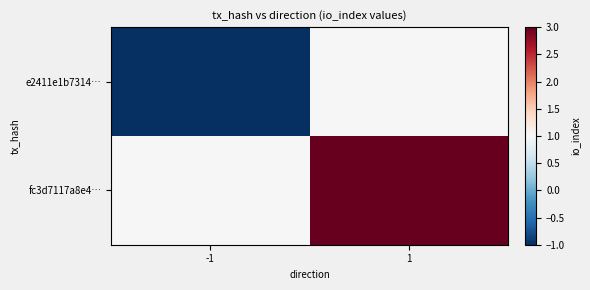

Rank the series by their maximum value, from highest to lowest.

fc3d7117a8e4…, e2411e1b7314…